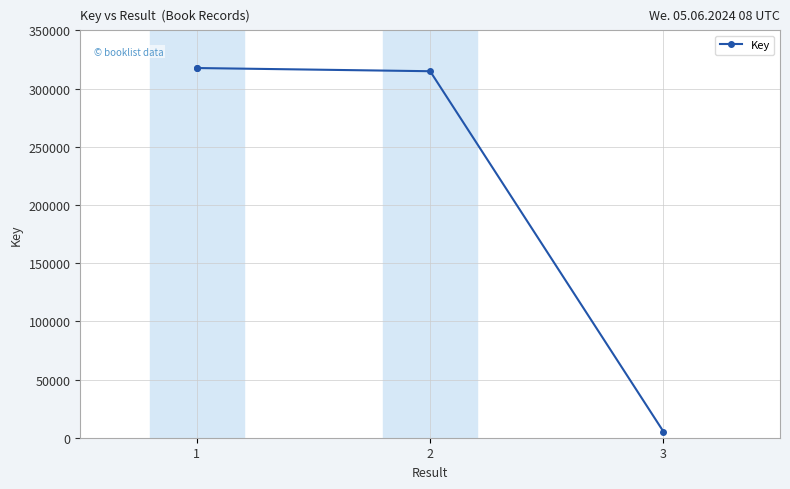

The value at 1 is 317653. True or false?

True